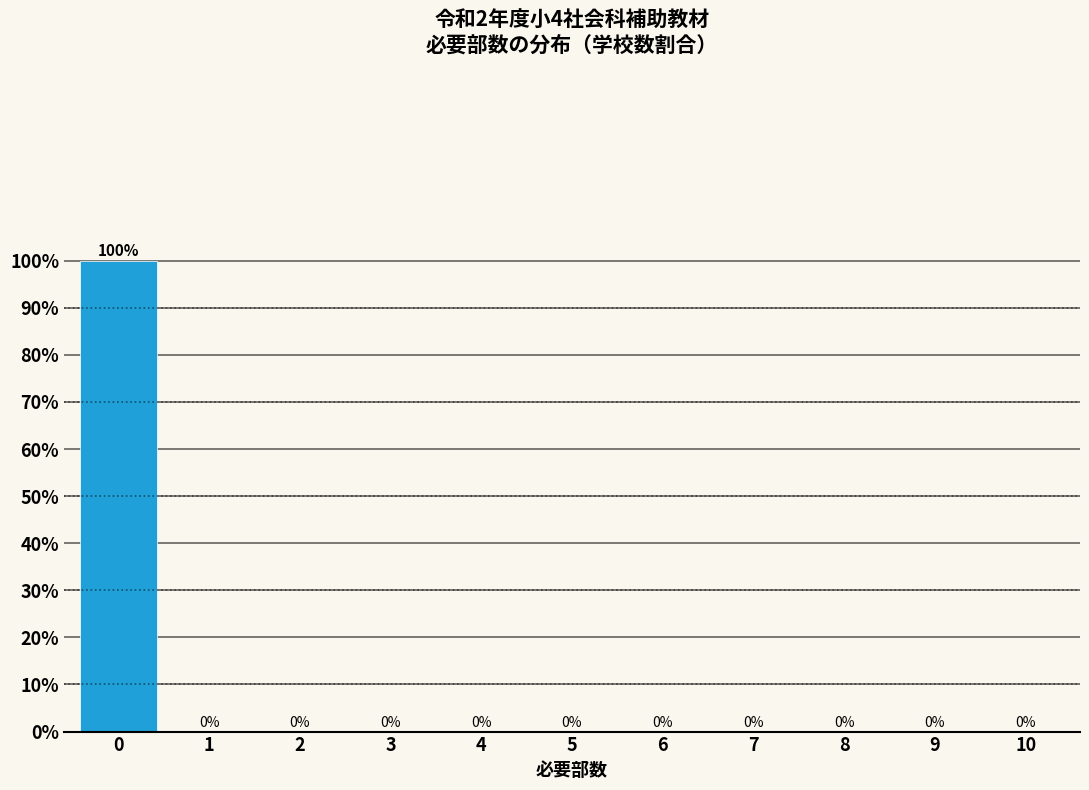

Reading left to right, extract all data points from this chart.

0=100	1=0	2=0	3=0	4=0	5=0	6=0	7=0	8=0	9=0	10=0